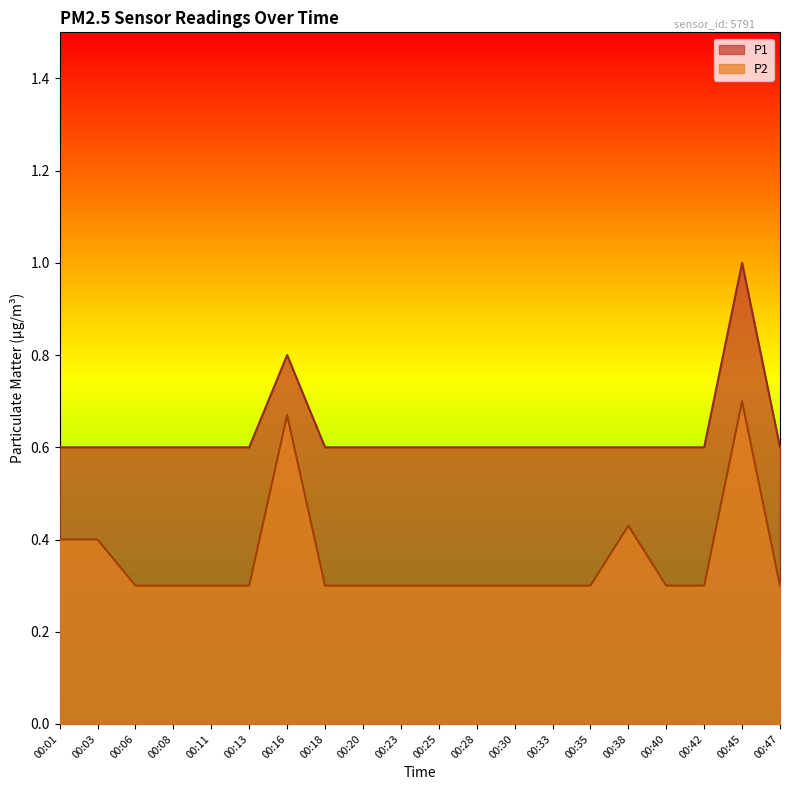

What is the average value of the P1 series?

0.6